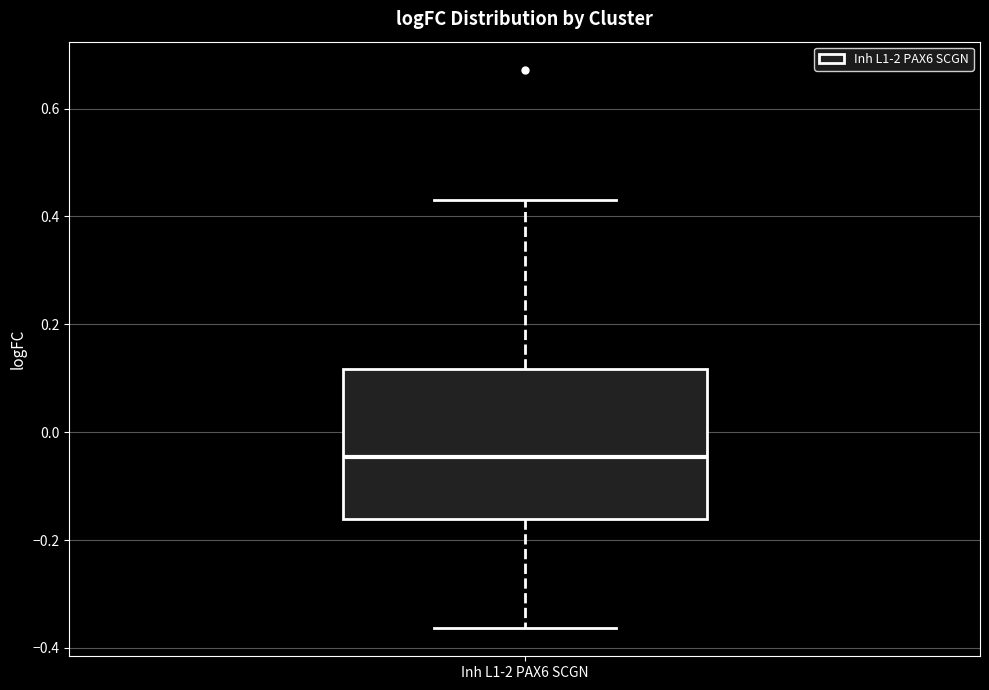

Transcribe this box plot: give where the median line is, the range the box spans, and where the two whiskers end, as read against the y-axis. The values are not printed on the chart, so give them approximately, as read against the axis.

median -0.04, box -0.16 to 0.12, whiskers -0.36 to 0.42